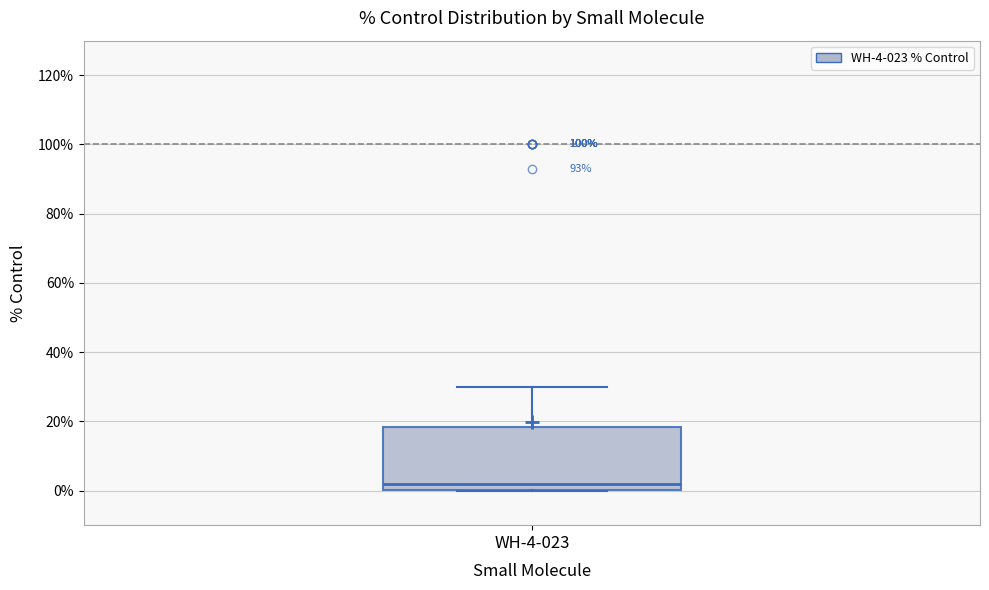

Read this box plot against the y-axis: the position of the median line, the range covered by the box, and the ends of both whiskers. The values are not printed on the chart, so give them approximately, as read against the axis.

median 2, box 0 to 18, whiskers 0 to 30